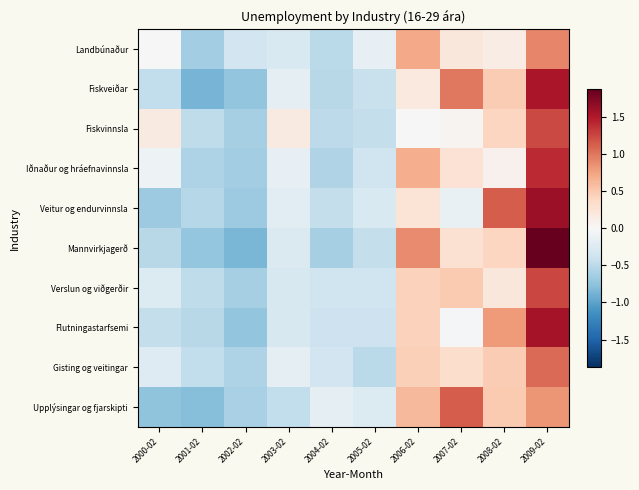

Which series has the widest spread of values?

Mannvirkjagerð